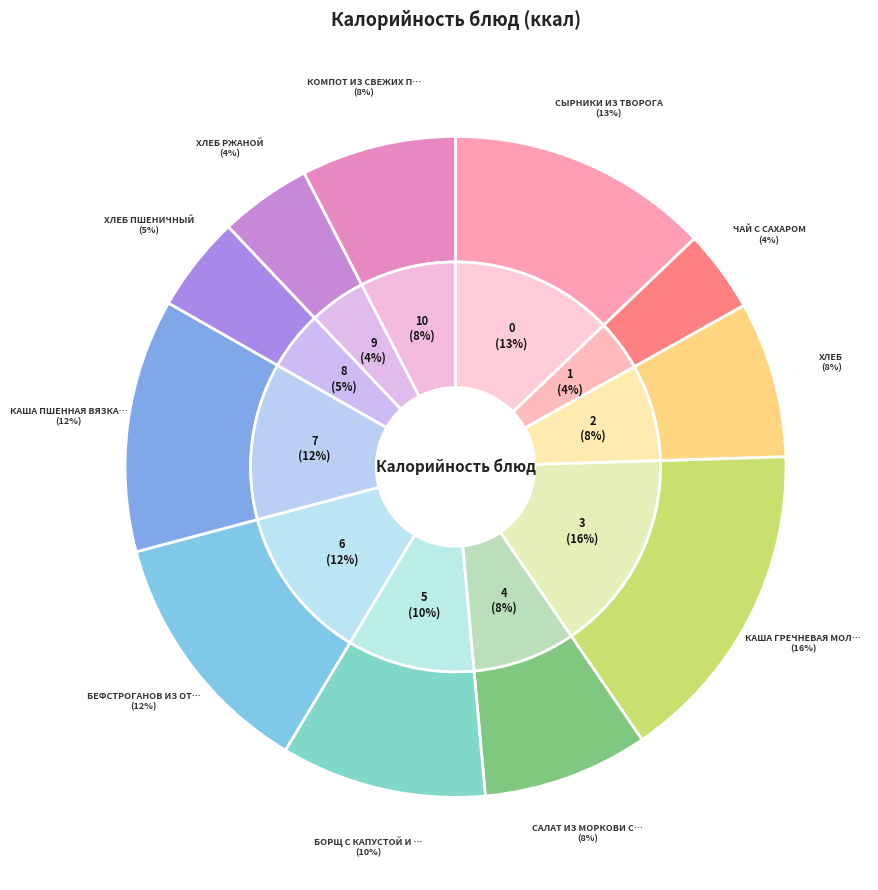

Between Бефстроганов из отварной говядины and Салат из моркови с маслом, which is larger?

Бефстроганов из отварной говядины